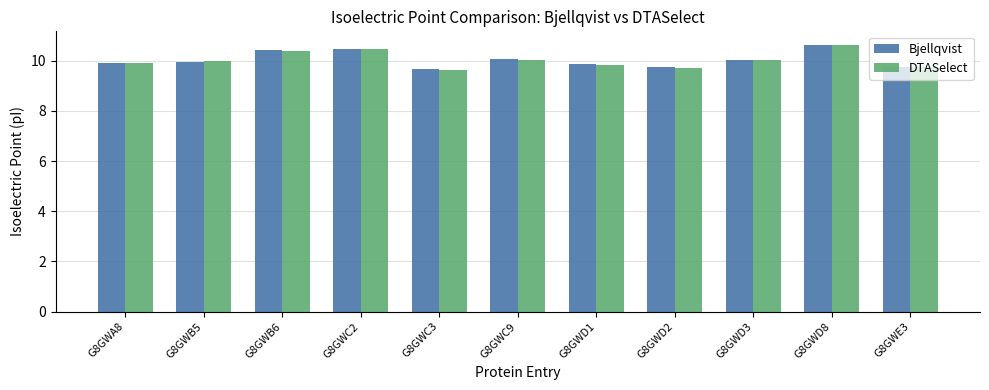

What is the difference between the maximum and second lowest values in the Bjellqvist series?

0.9